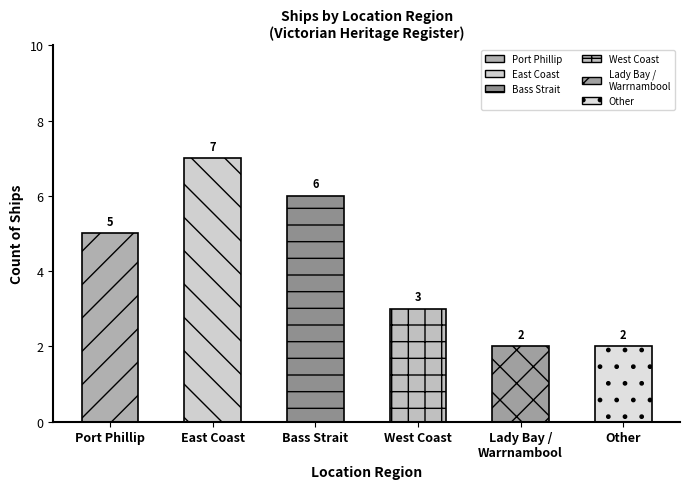

How many values are between 2 and 6?

5